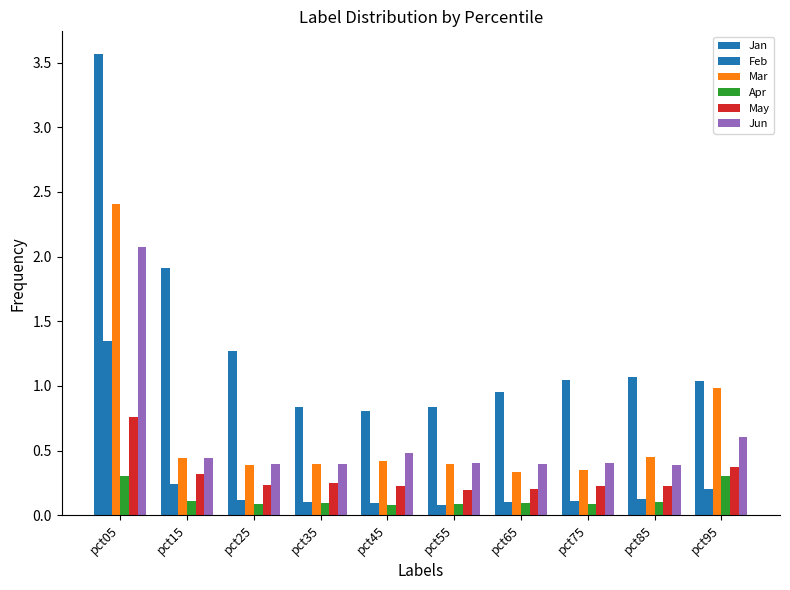

Count the number of data series in this chart.

6